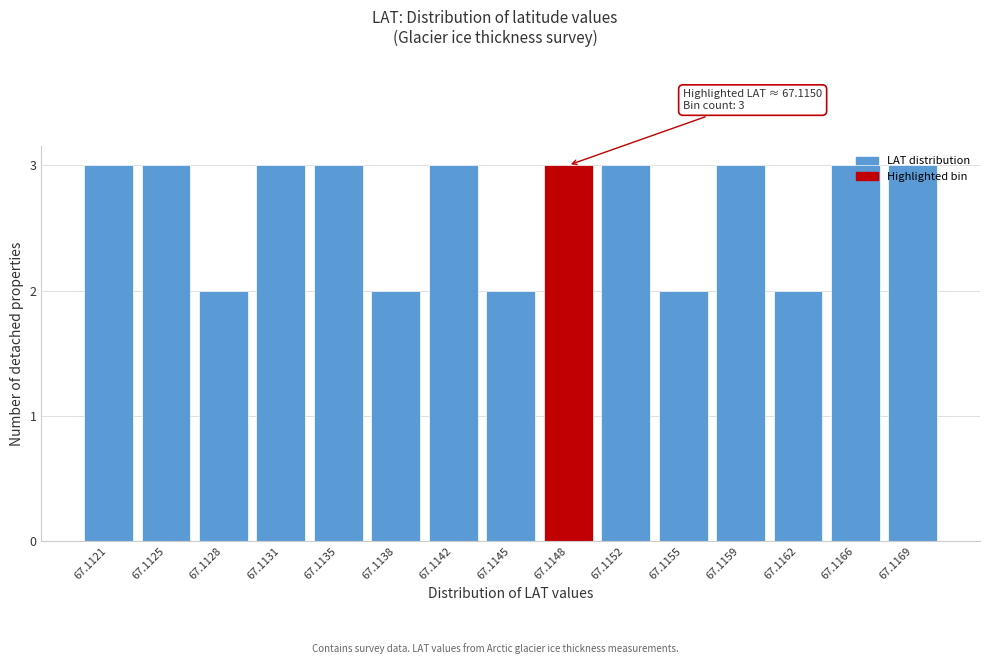

The chart shows a value of 3 at 67.1162. True or false?

False